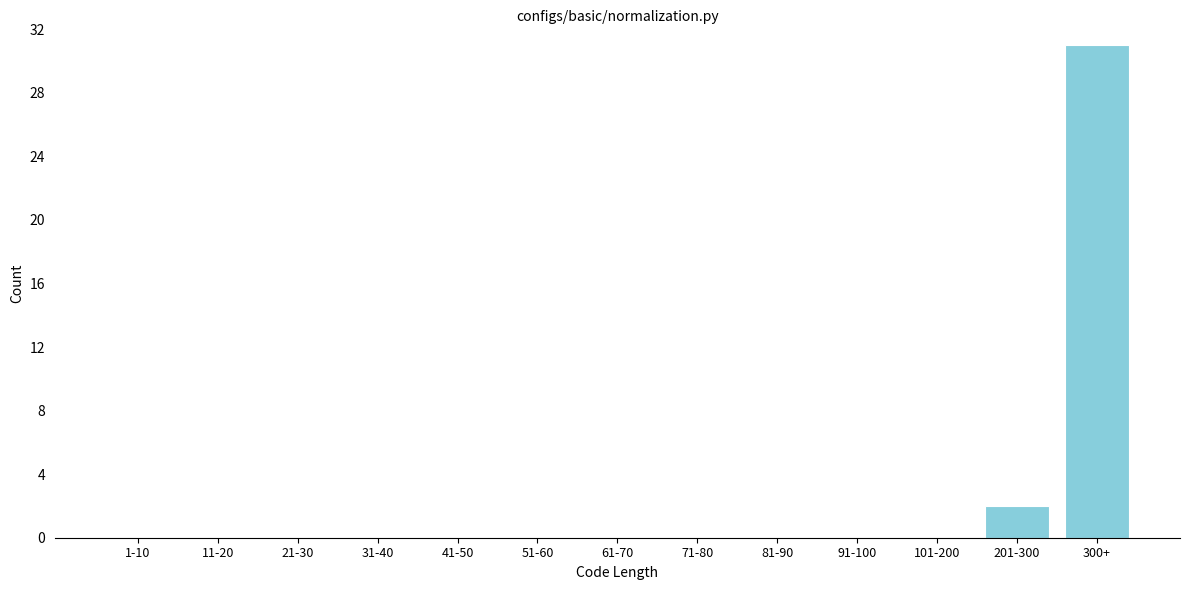

Reading left to right, extract all data points from this chart.

1-10=0	11-20=0	21-30=0	31-40=0	41-50=0	51-60=0	61-70=0	71-80=0	81-90=0	91-100=0	101-200=0	201-300=2	300+=31